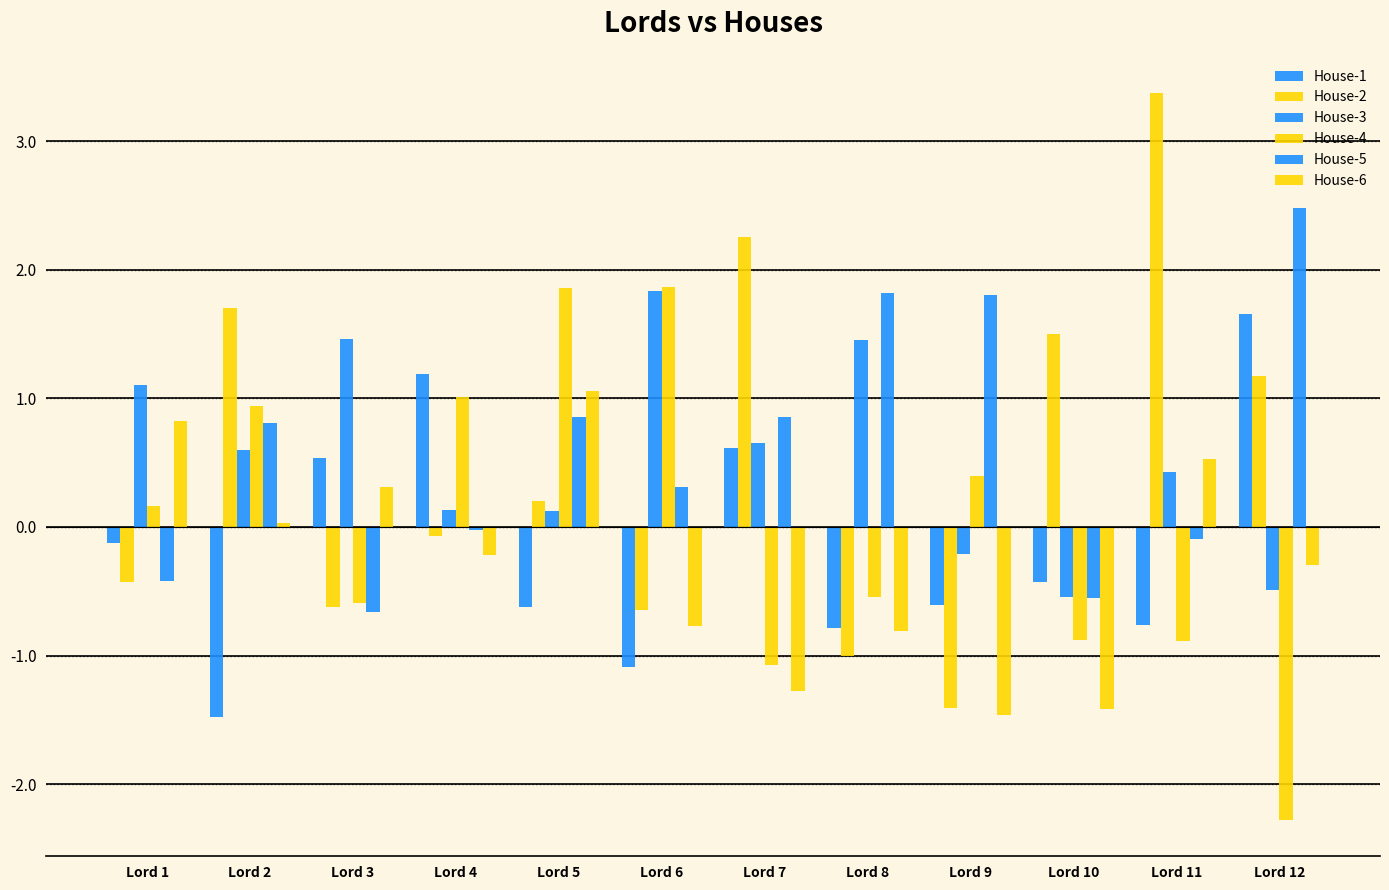

Which series has the largest range (max minus min)?

House-2